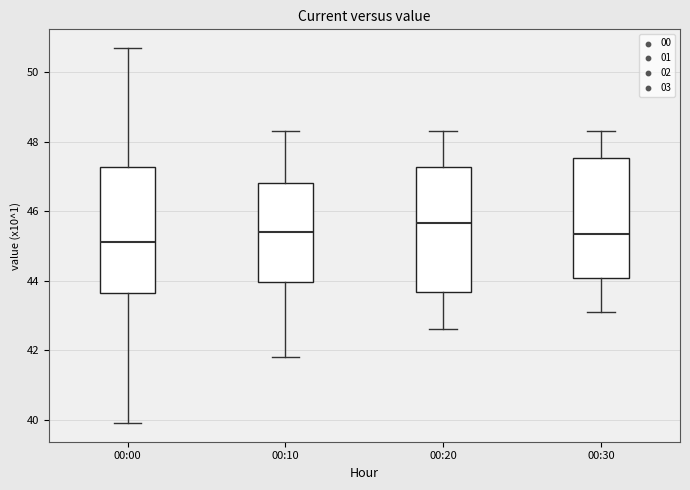

Which box's median line is the highest?

00:20